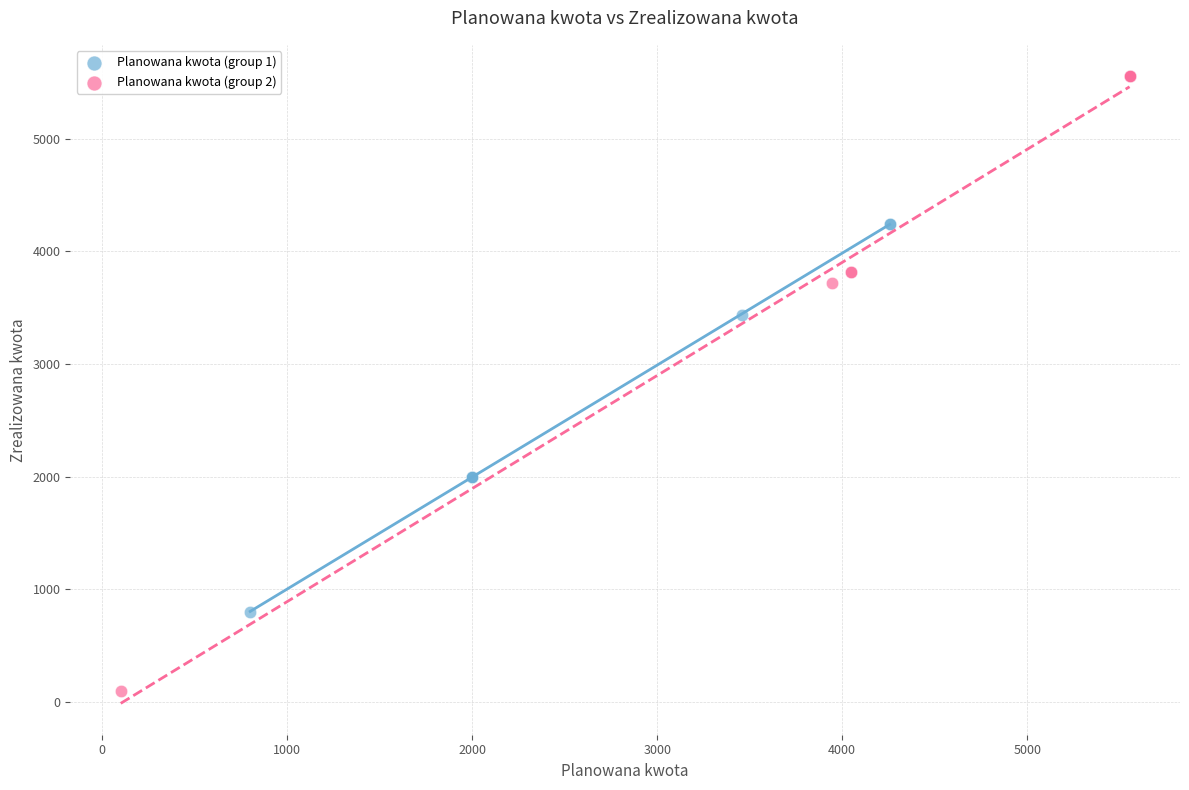

Which series reaches the minimum Y coordinate?

Planowana kwota (group 2)